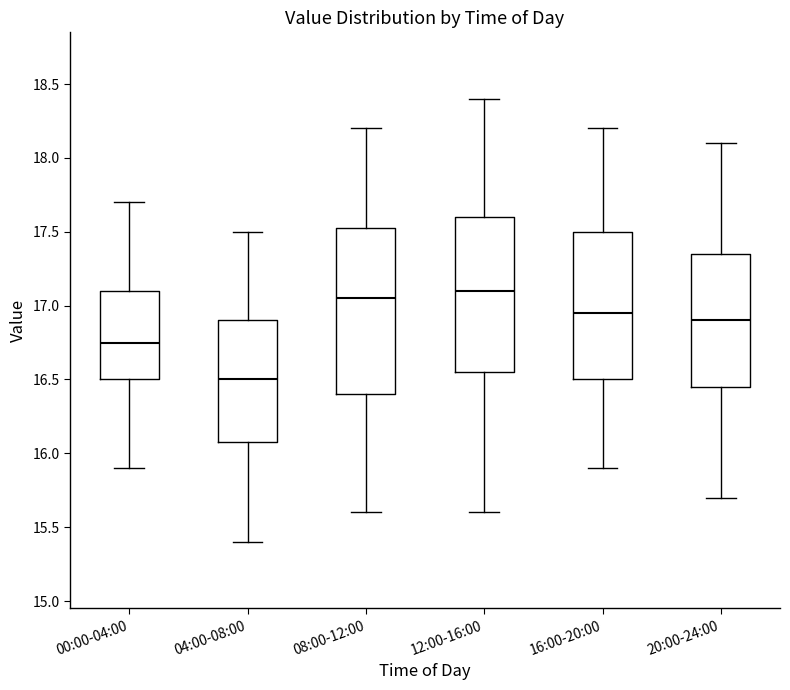

Where does the median line of the box for 04:00-08:00 sit on the y-axis? The values are not printed on the chart, so give them approximately, as read against the axis.

16.50